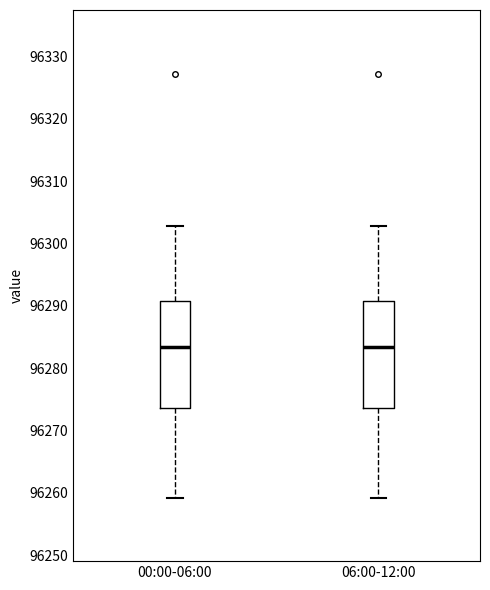

Reading left to right, read every box against the y-axis: the position of its median line, the range the box covers, and the ends of its whiskers. The values are not printed on the chart, so give them approximately, as read against the axis.

00:00-06:00: median 96283, box 96274 to 96291, whiskers 96259 to 96303
06:00-12:00: median 96283, box 96274 to 96291, whiskers 96259 to 96303